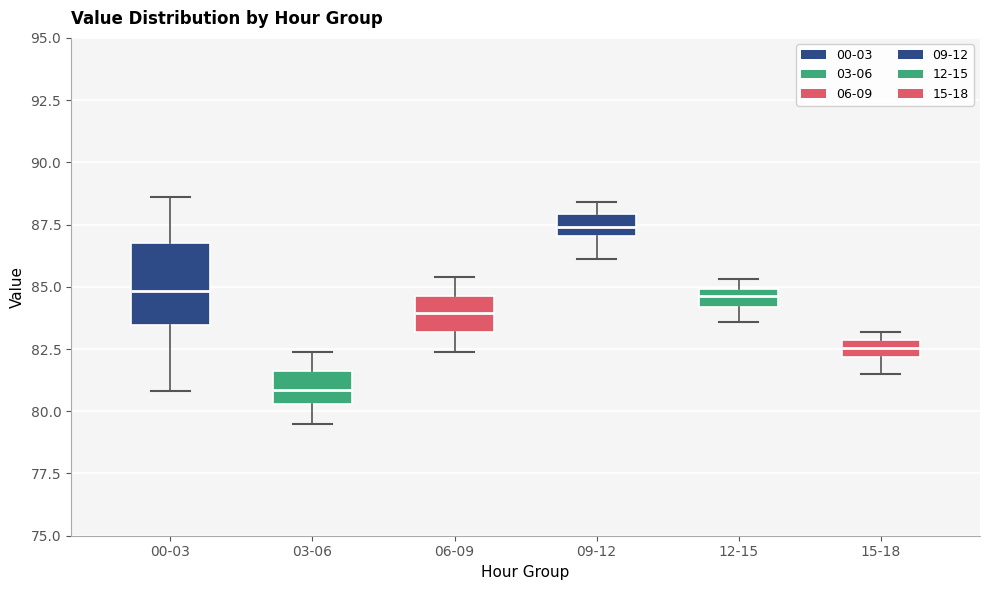

Which box is the tallest, from its lower edge to its upper edge?

00-03